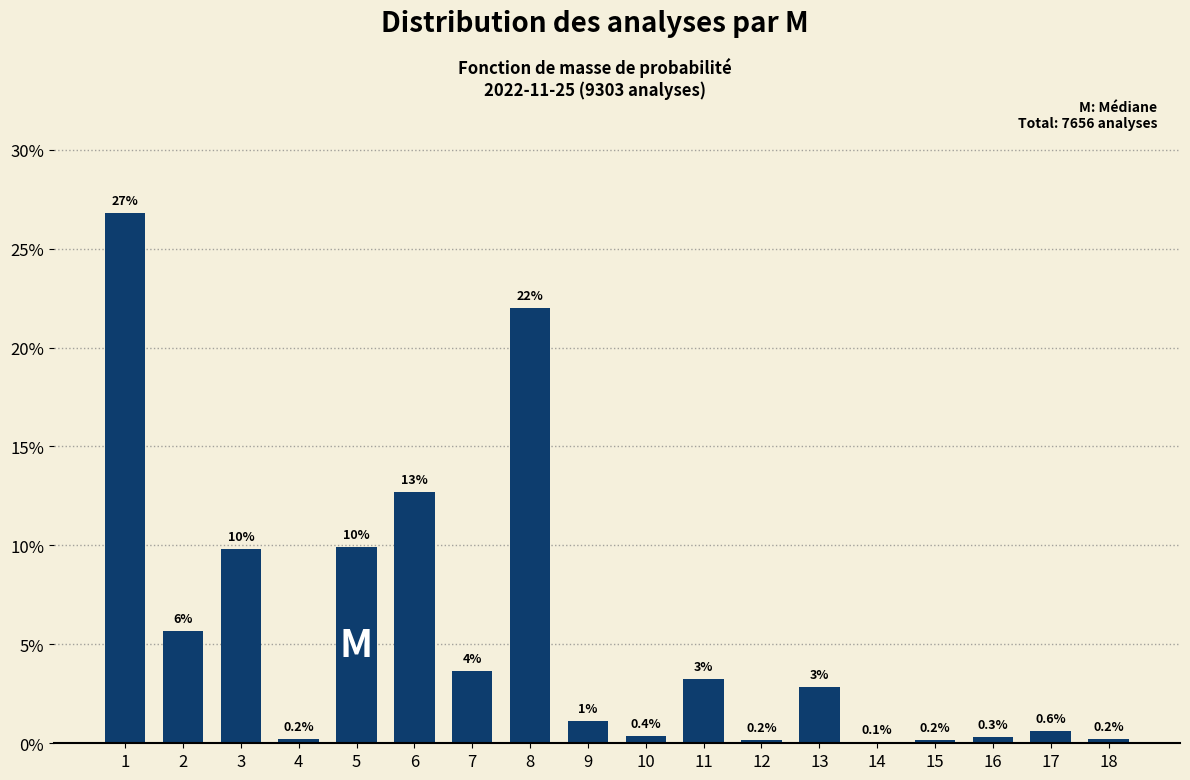

What is the sum of all values?

100.0